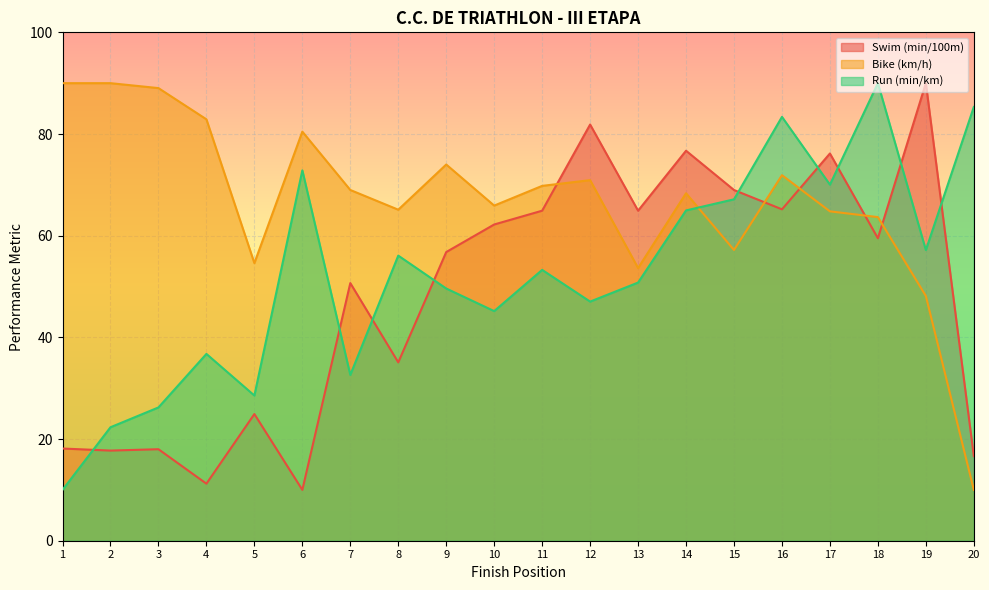

Reading left to right, transcribe all the data shown in this chart.

Swim (min/100m): 1=18.1	2=17.7	3=18.0	4=11.2	5=24.9	6=10.0	7=50.7	8=35.1	9=56.8	10=62.2	11=64.9	12=81.9	13=64.9	14=76.7	15=69.0	16=65.2	17=76.2	18=59.5	19=90.0	20=16.6
Bike (km/h): 1=90.0	2=90.0	3=89.0	4=82.9	5=54.6	6=80.5	7=69.0	8=65.1	9=74.0	10=65.9	11=69.8	12=70.9	13=53.6	14=68.3	15=57.2	16=71.9	17=64.8	18=63.7	19=48.1	20=10.0
Run (min/km): 1=10.0	2=22.3	3=26.2	4=36.7	5=28.6	6=72.8	7=32.6	8=56.1	9=49.6	10=45.2	11=53.3	12=47.0	13=50.8	14=65.0	15=67.2	16=83.4	17=70.0	18=90.0	19=57.2	20=85.3